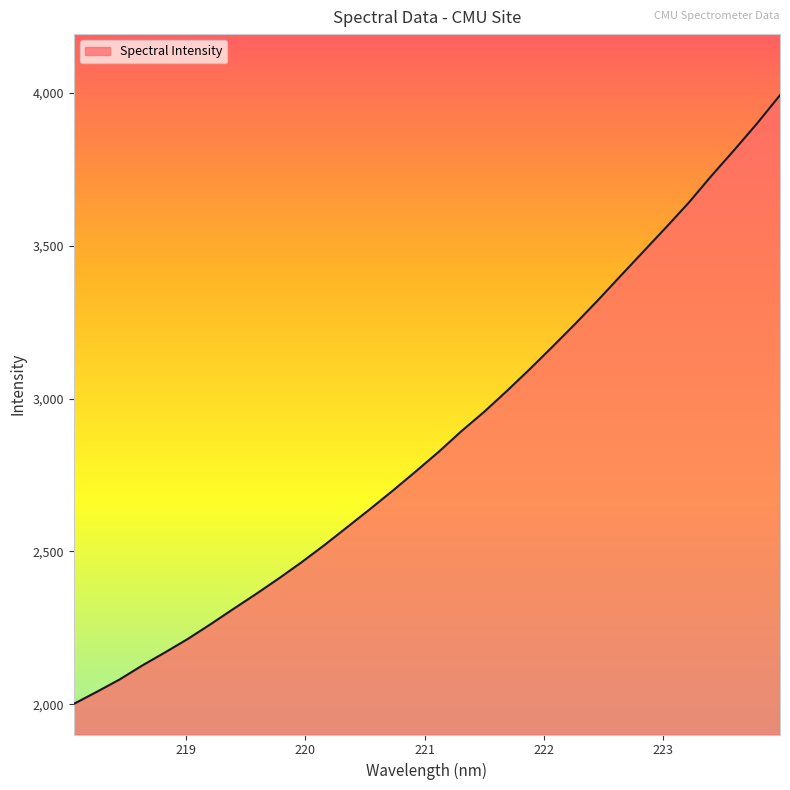

What is the greatest value displayed?

3992.3